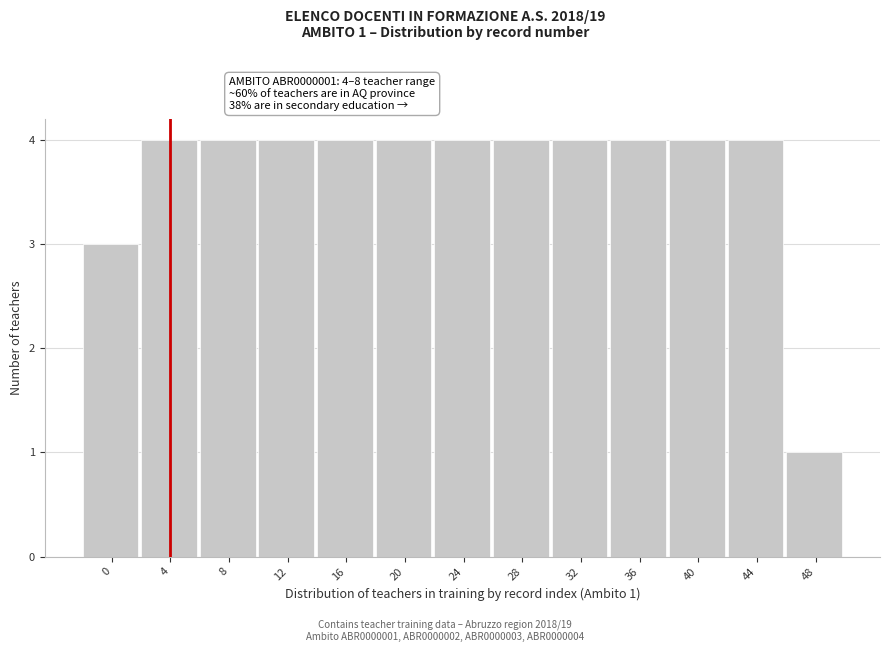

Reading right to left, what are all the values shown in this chart?

1	4	4	4	4	4	4	4	4	4	4	4	3